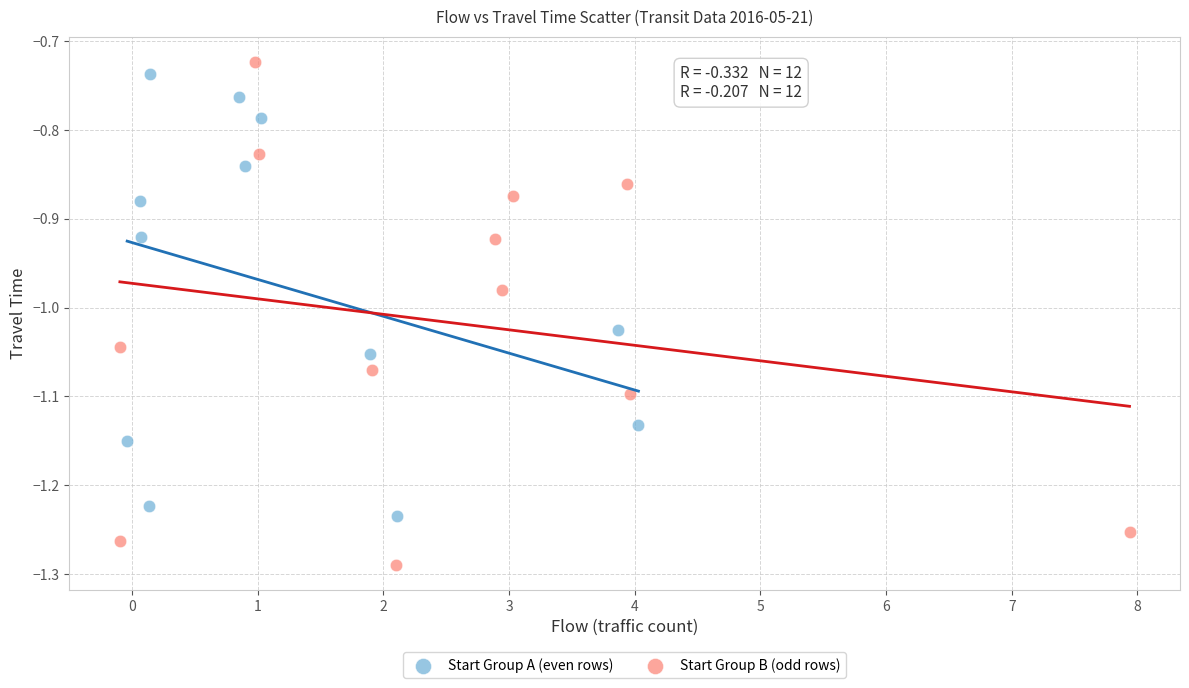

Which series contains the lowest Y value?

Start Group A (even rows)